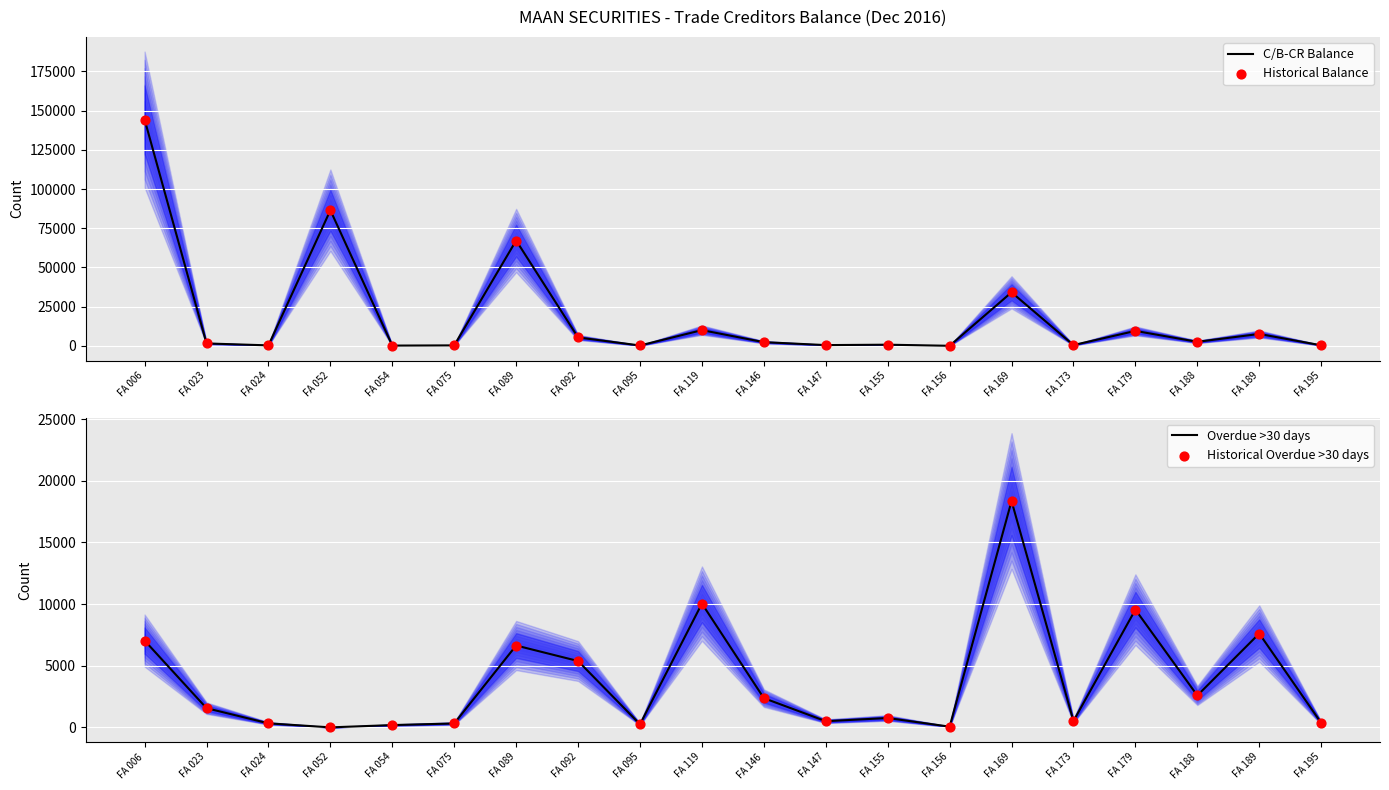

At which category is the sum across all series the highest?

FA 006